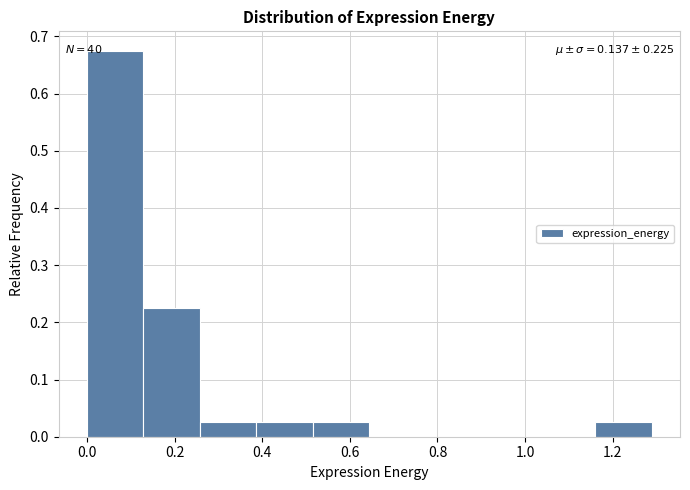

Which range on the x-axis has the tallest bar?

0.00 to 0.12